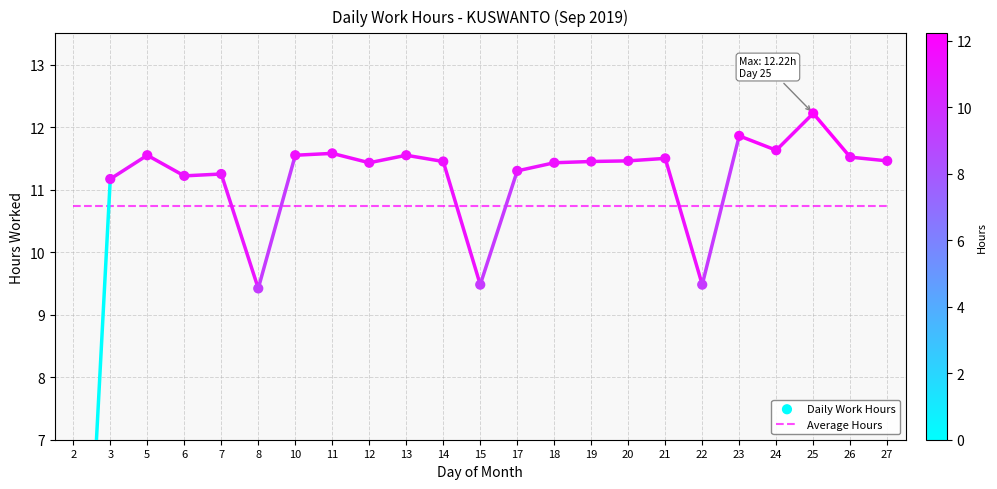

What is the total value across all series at 17?

22.0